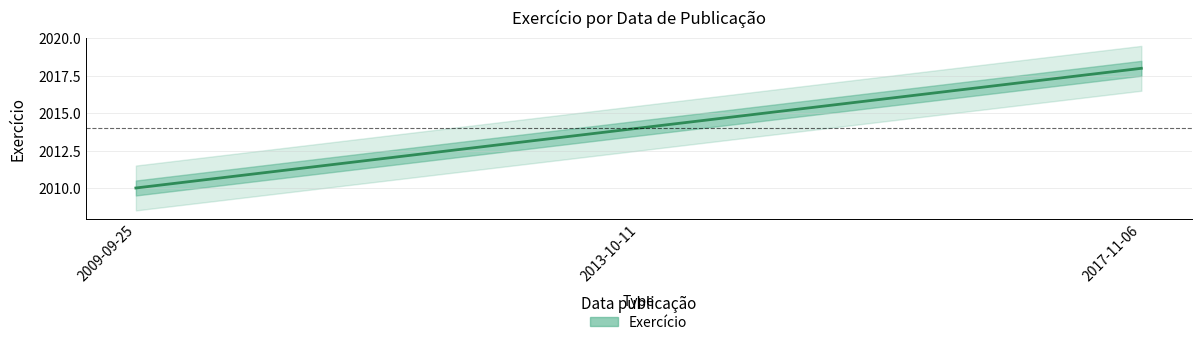

What position from the right is 2009-09-25?

3